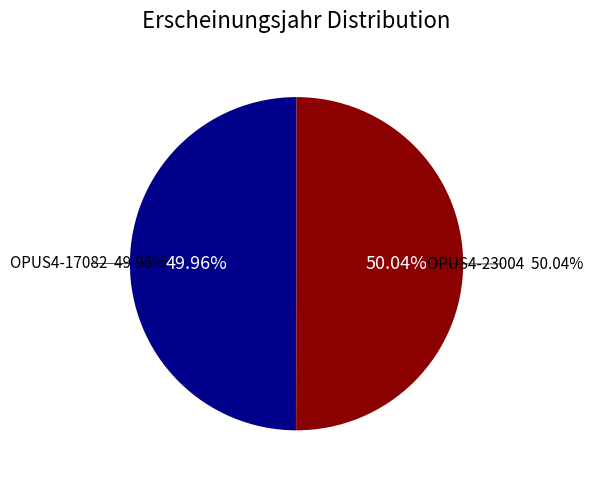

Which slice is the largest?

OPUS4-23004